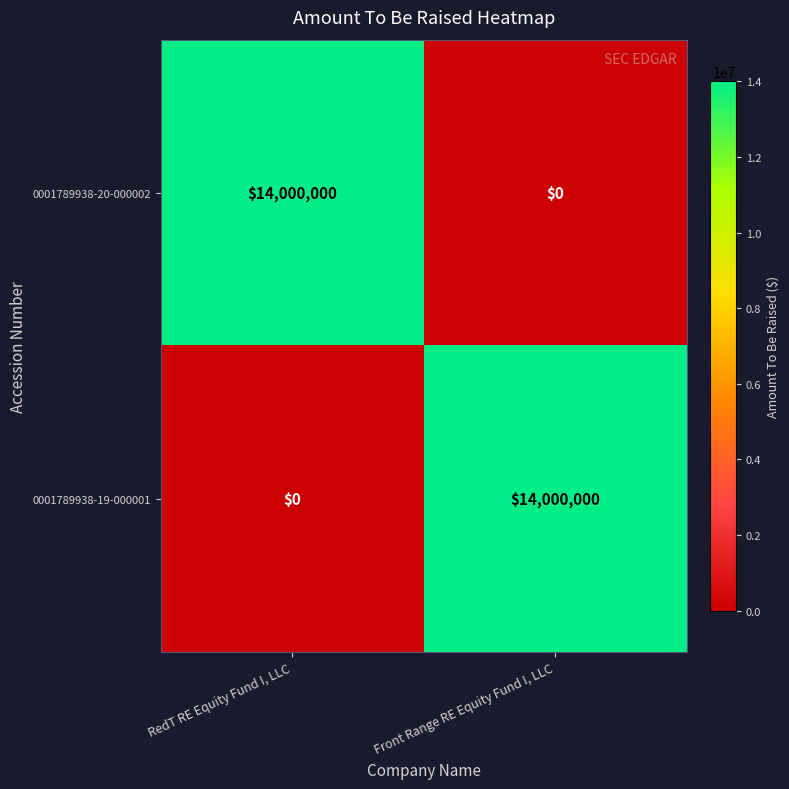

What is the total value across all series at RedT RE Equity Fund I, LLC?

14000000